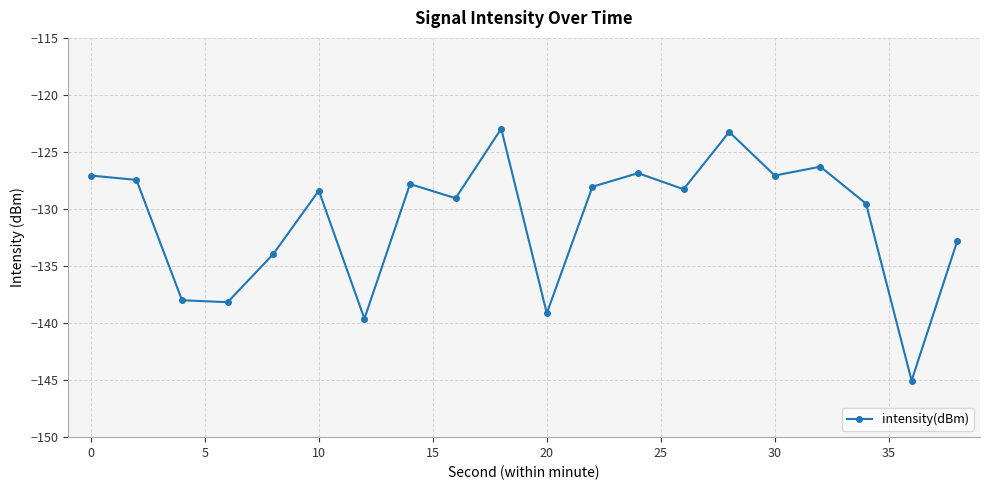

What is the smallest value displayed?

-145.0